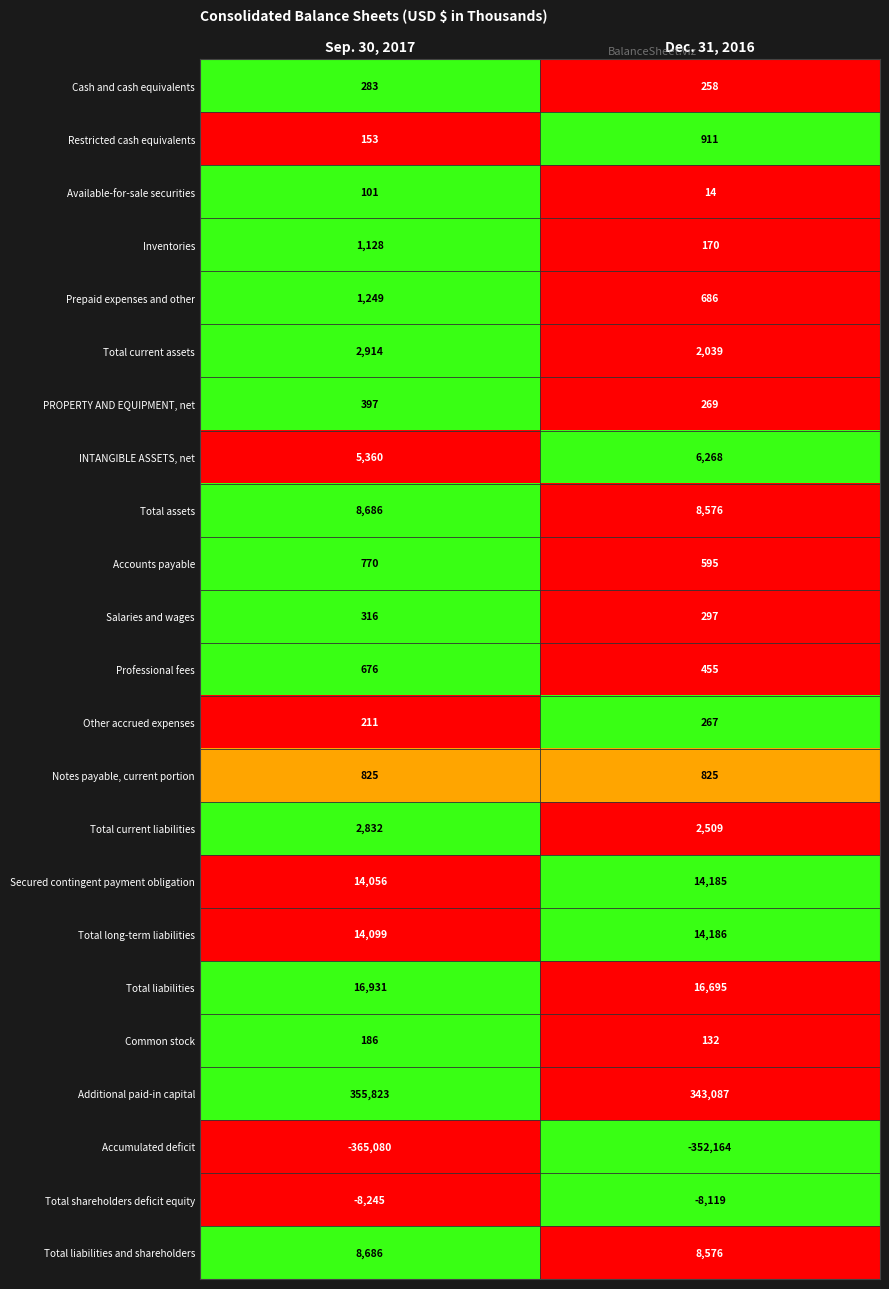

What is the difference between the maximum and minimum values in the Total shareholders deficit equity series?

126